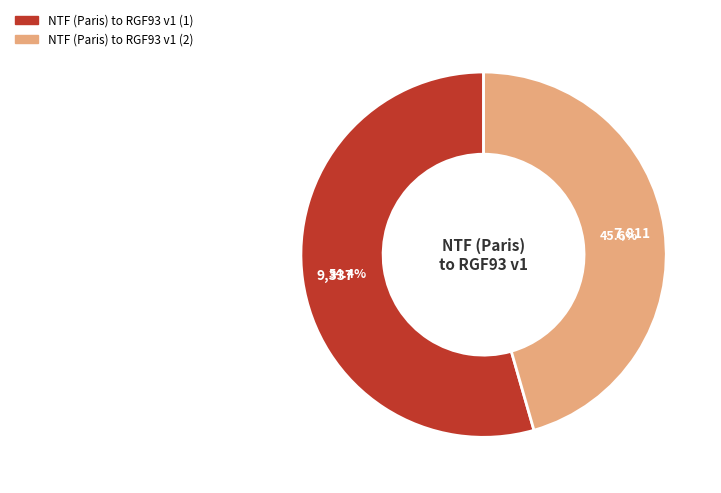

How many segments does this pie chart have?

2